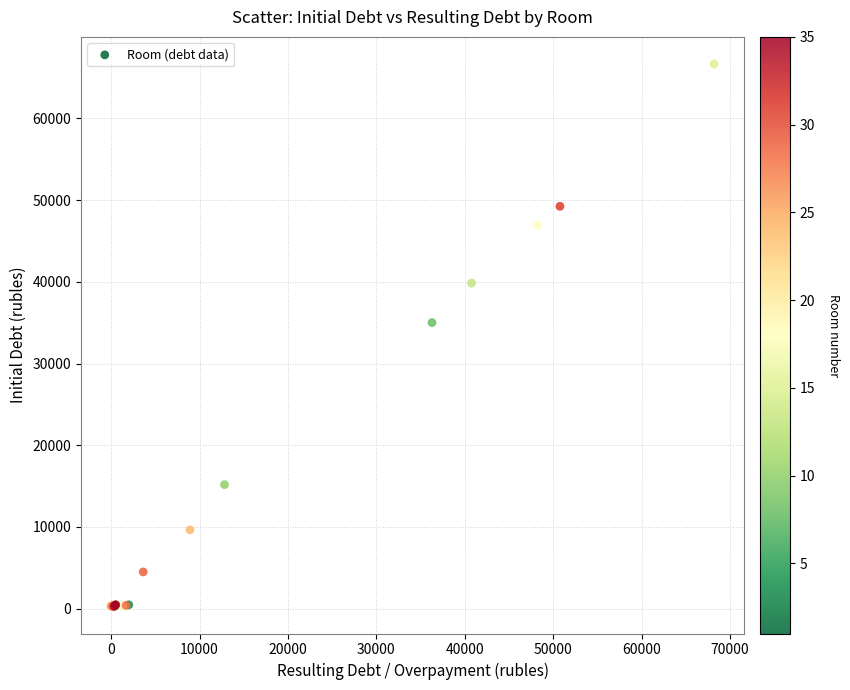

What Y value in the scatter plot is closest to 33464?

35009.5